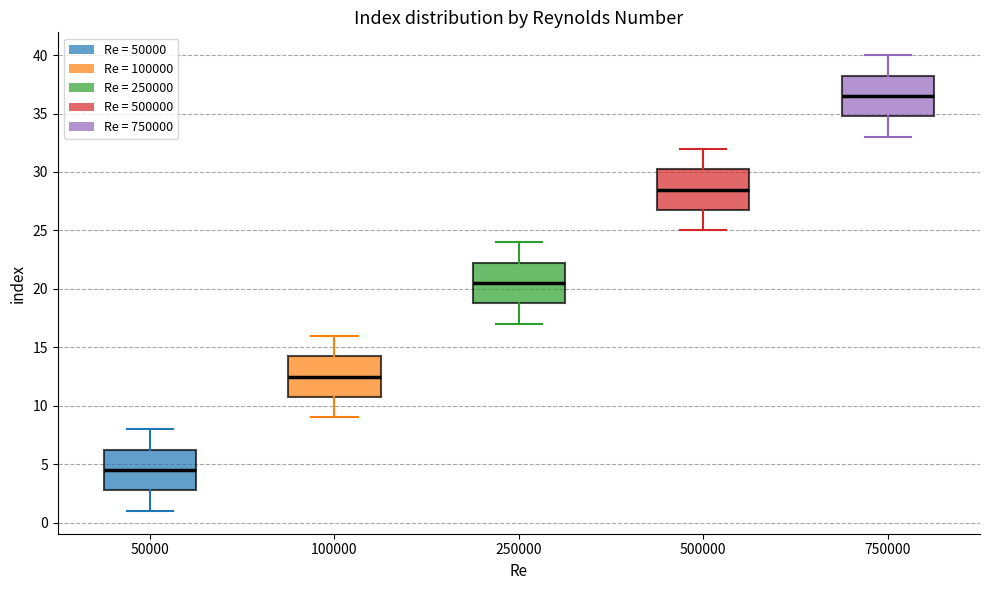

Which box has the lowest median line?

50000